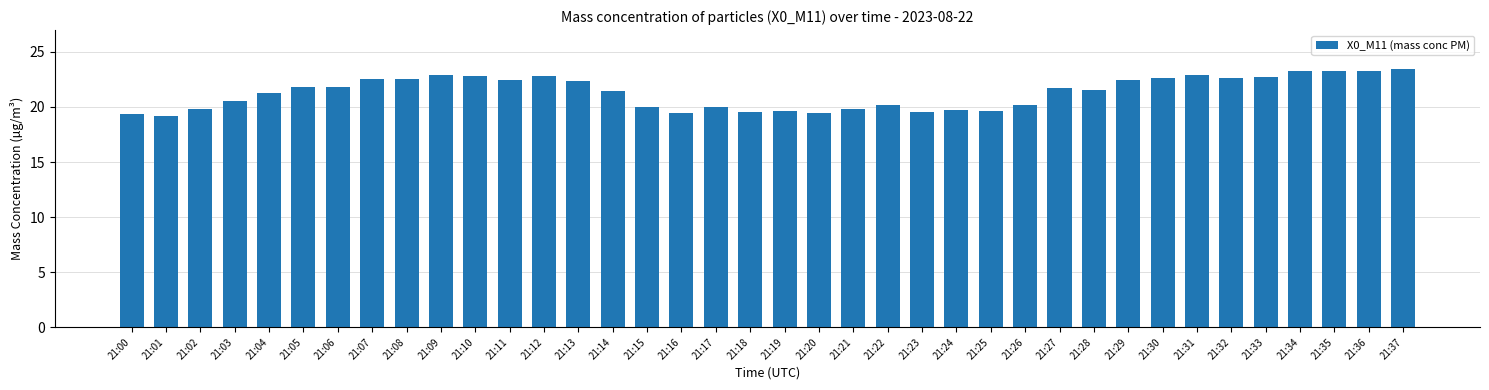

What is the smallest value displayed?

19.2